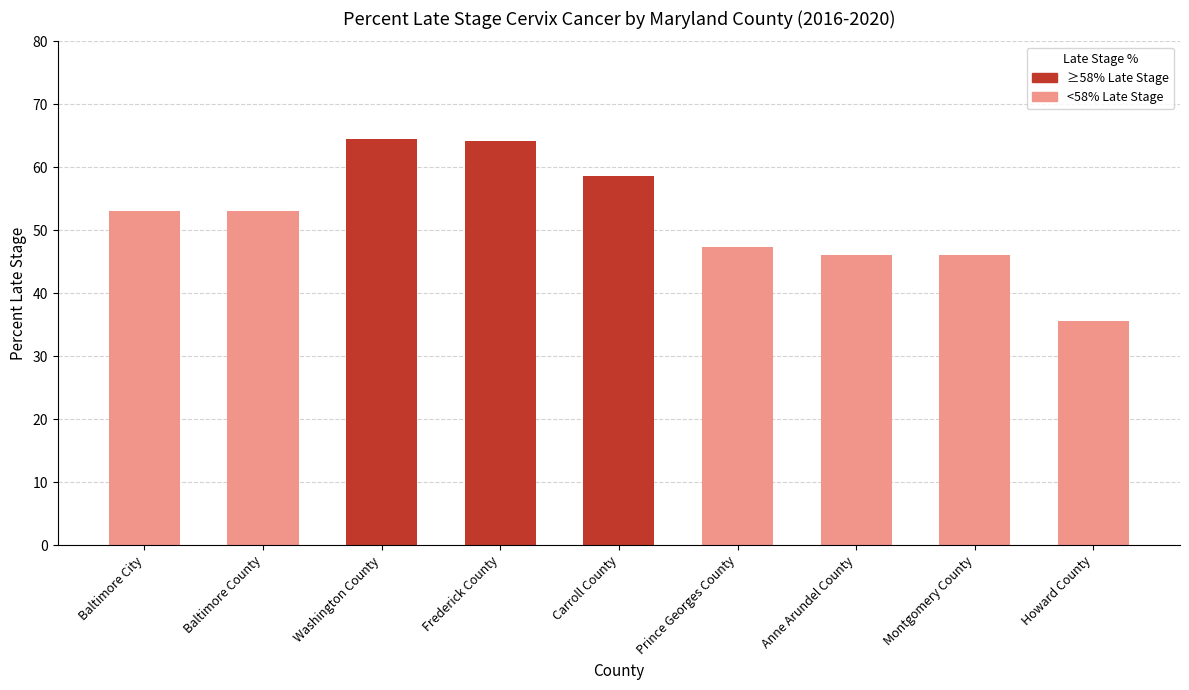

True or false: the data shows 18.1 at Anne Arundel County.

False